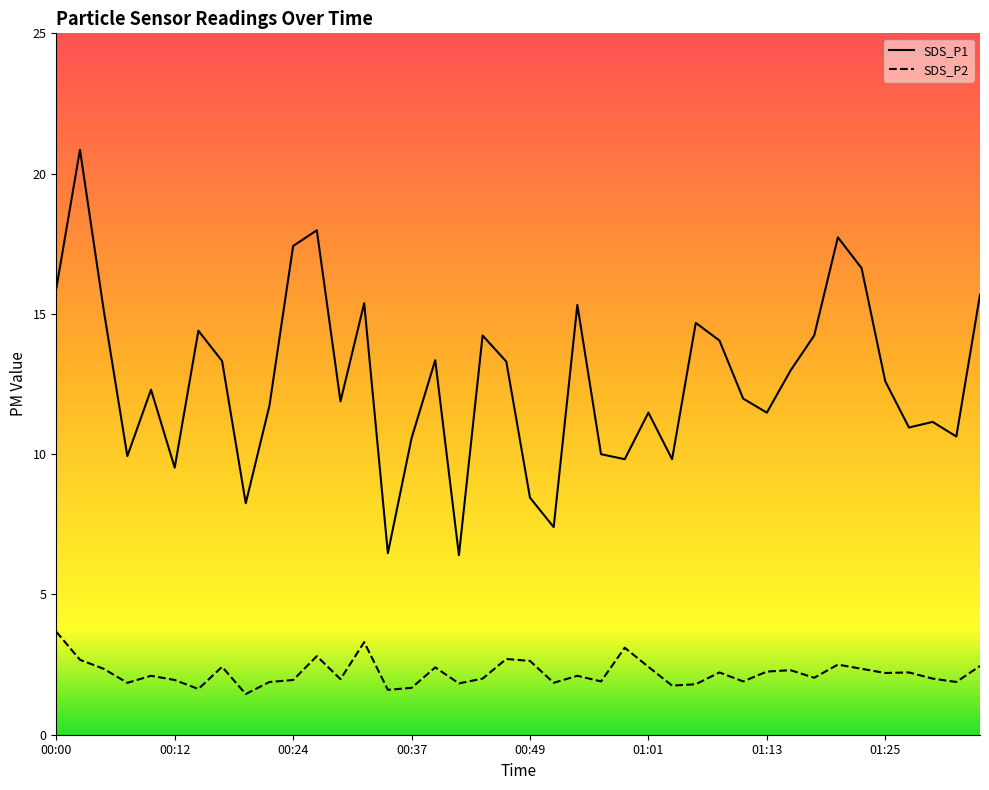

At which category is the sum across all series the highest?

00:02